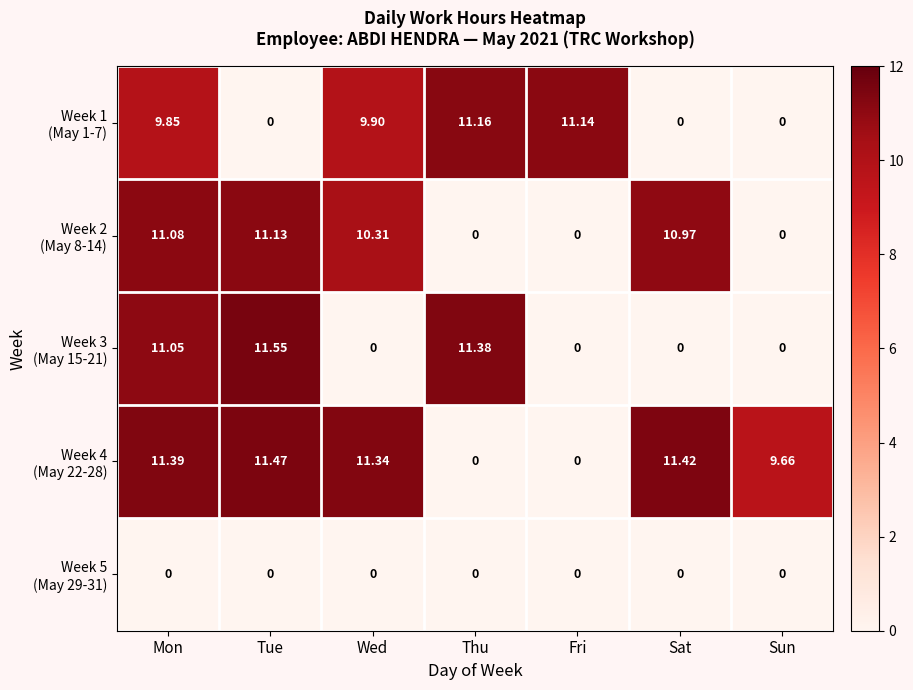

Which label corresponds to the largest value in the chart?

Tue